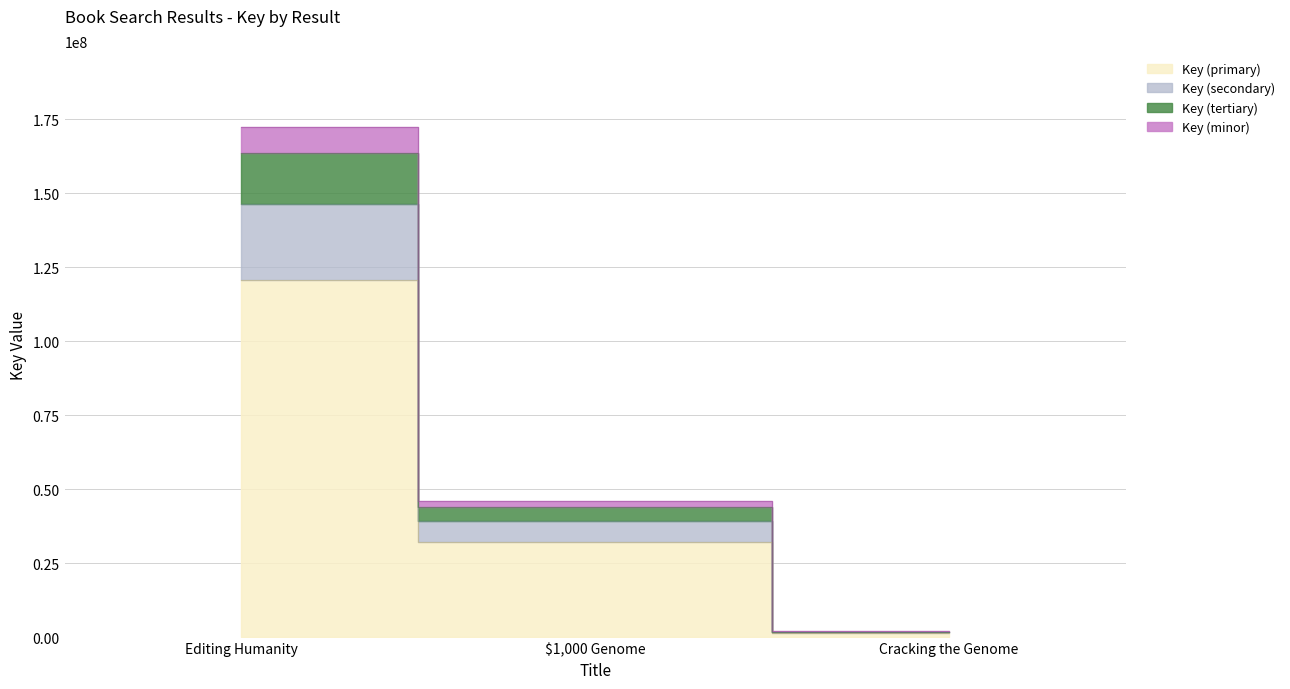

Approximately how many times larger is the value at Editing Humanity compared to $1,000 Genome?

3.7